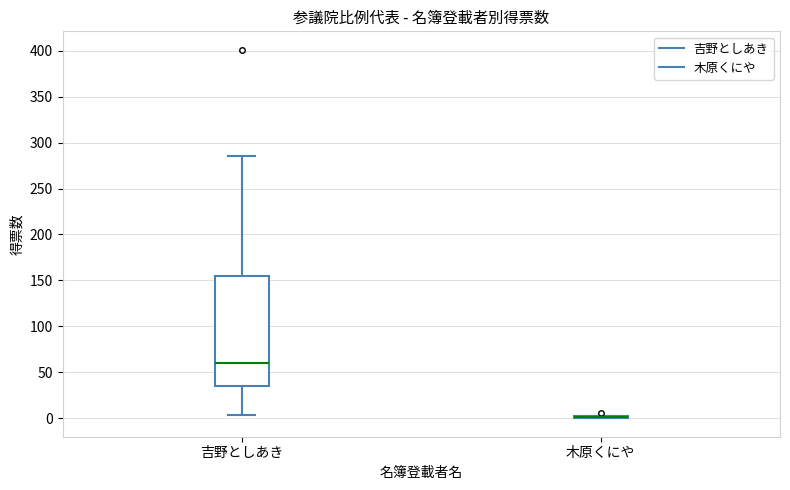

Reading left to right, transcribe this box plot: for each box, give where its median line is, the range the box spans, and where its two whiskers end, as read against the y-axis. The values are not printed on the chart, so give them approximately, as read against the axis.

吉野としあき: median 60, box 35 to 155, whiskers 5 to 285
木原くにや: box collapsed to a line at 0, whiskers 0 to 5